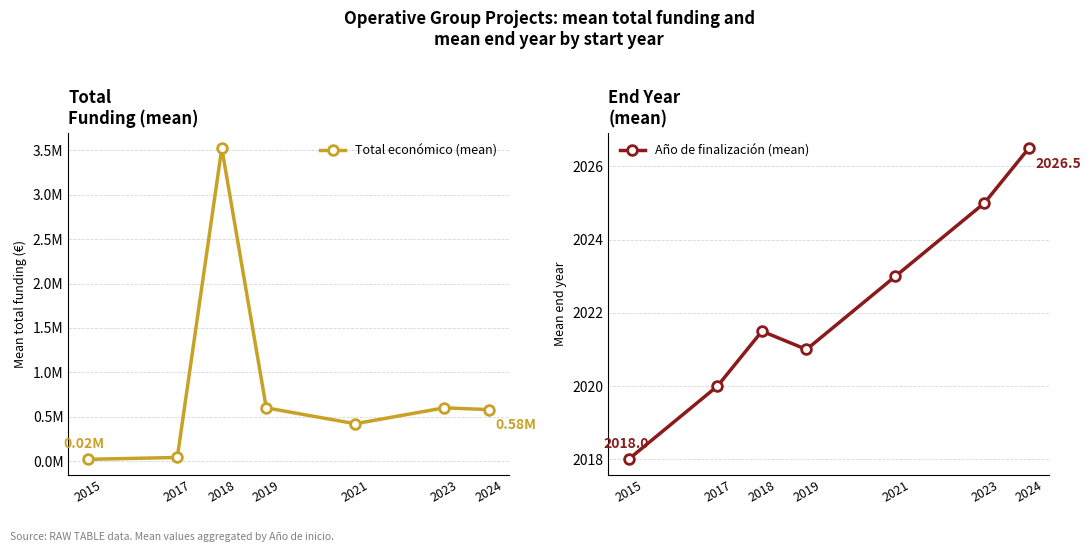

At which category is the sum across all series the highest?

2018